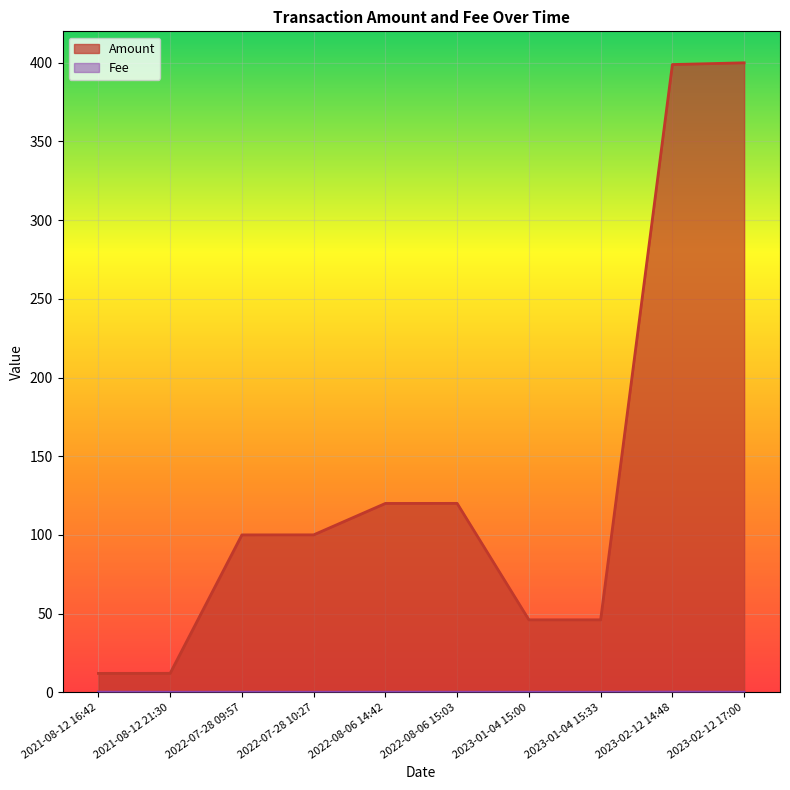

List the series in order of their peak value, highest first.

Amount, Fee